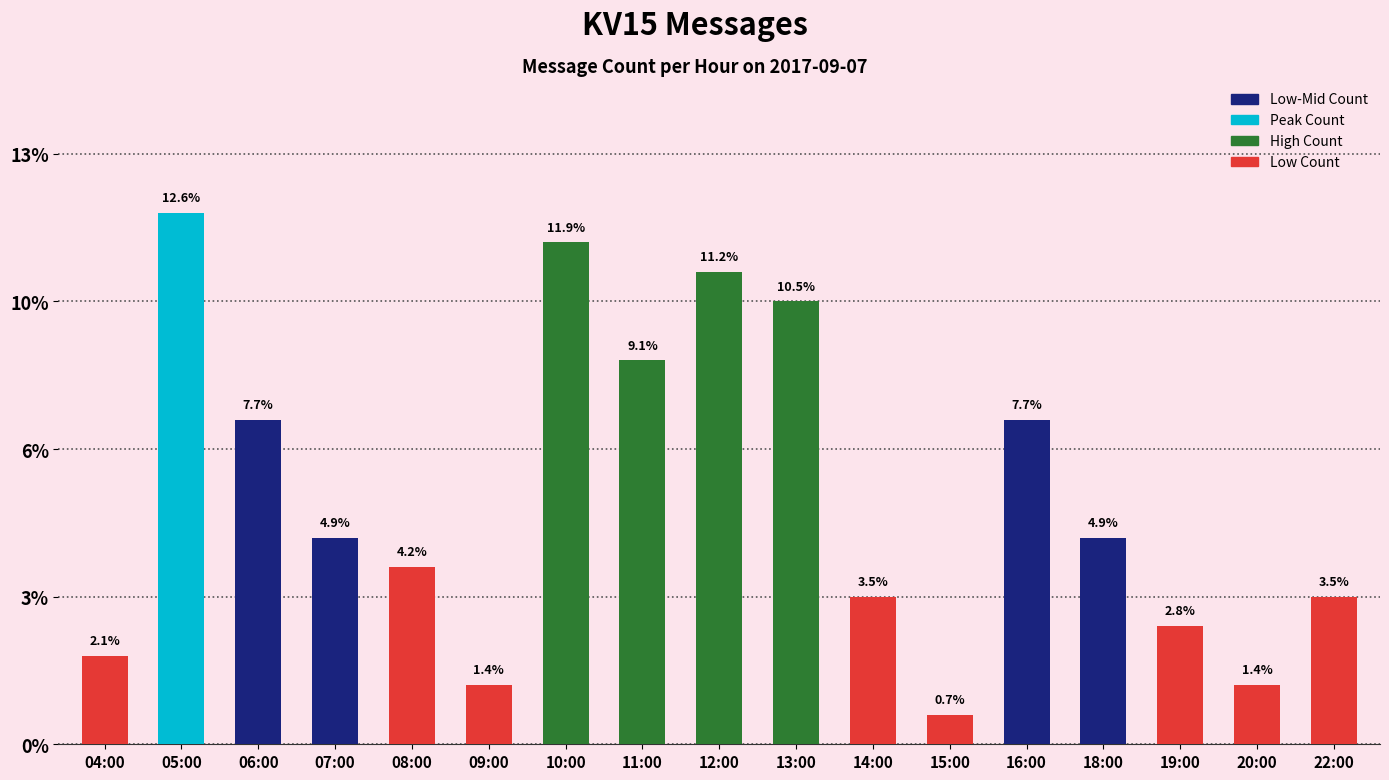

List the labels in order of value, largest first.

05:00, 10:00, 12:00, 13:00, 11:00, 06:00, 16:00, 07:00, 18:00, 08:00, 14:00, 22:00, 19:00, 04:00, 09:00, 20:00, 15:00